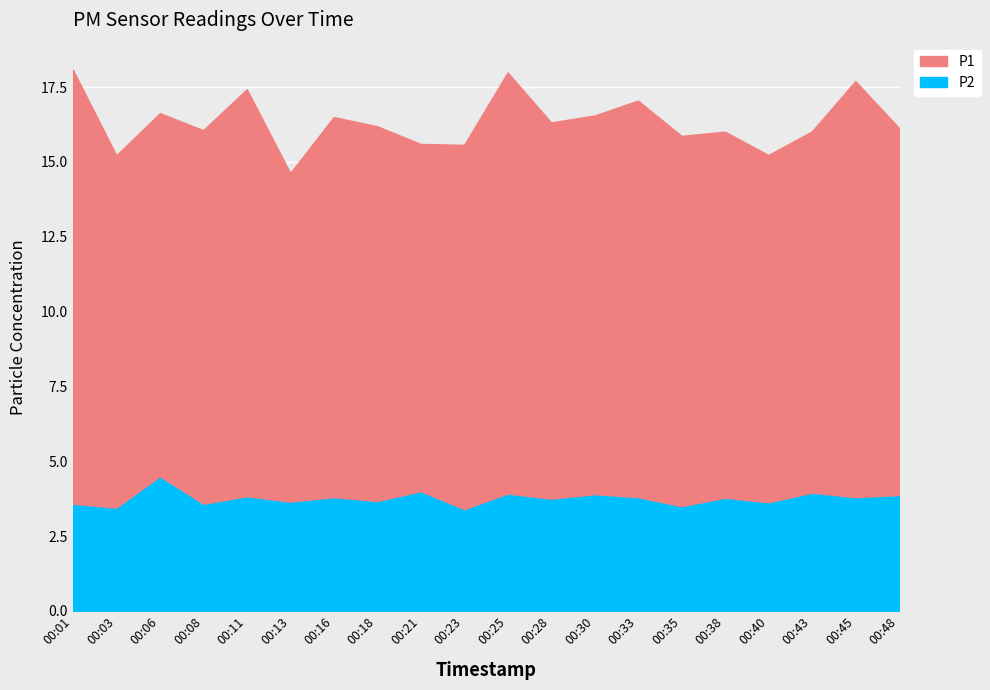

Where is the first local maximum for P2?

00:06